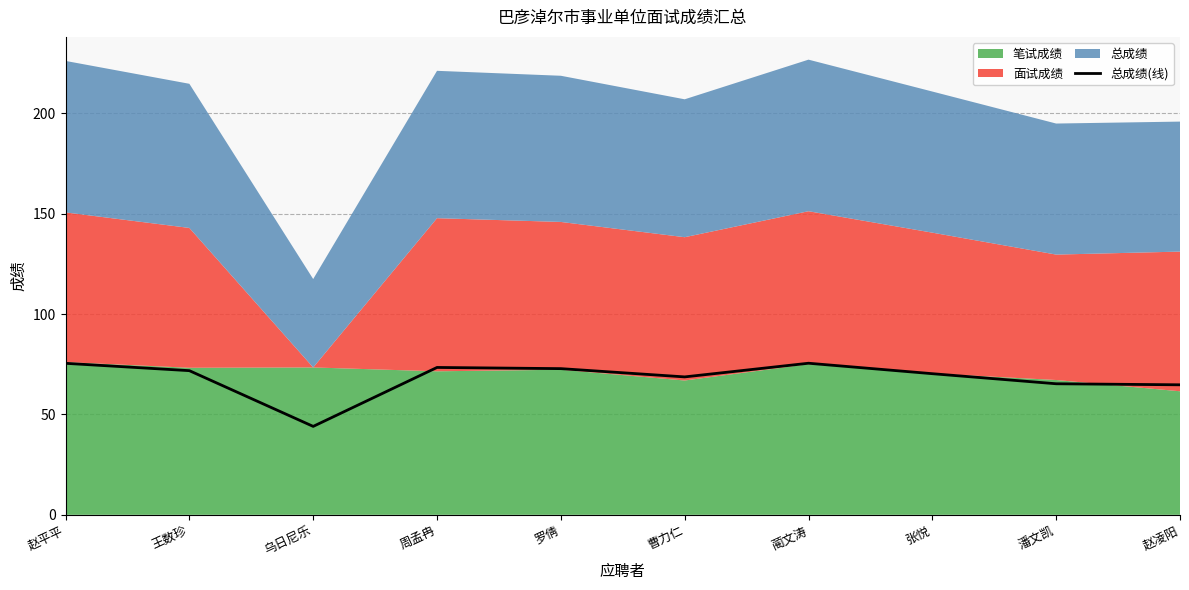

What is the difference between the values at 赵凌阳 and 乌日尼乐?

20.7